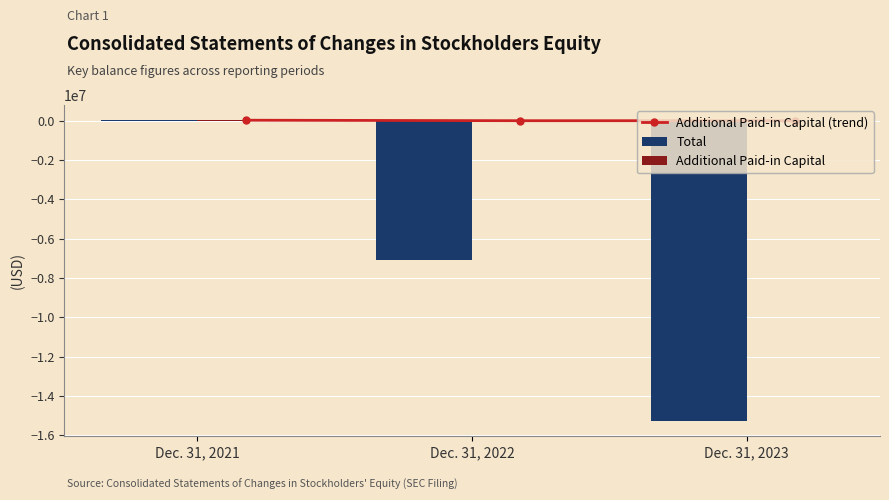

At Dec. 31, 2021, list the series in order from largest to smallest.

Additional Paid-in Capital (trend), Additional Paid-in Capital, Total